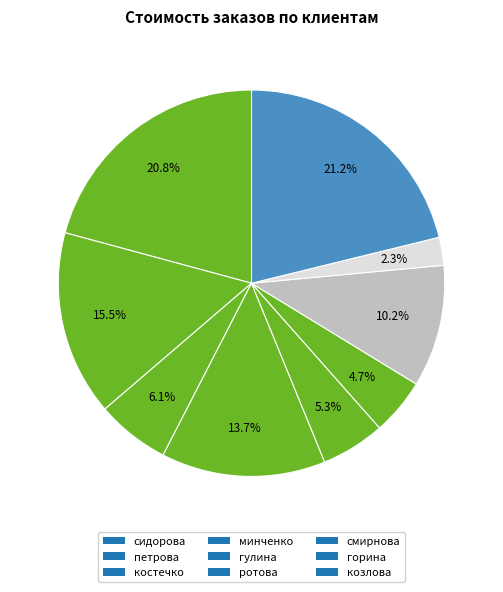

Is it true that костечко is 1% of the pie?

False